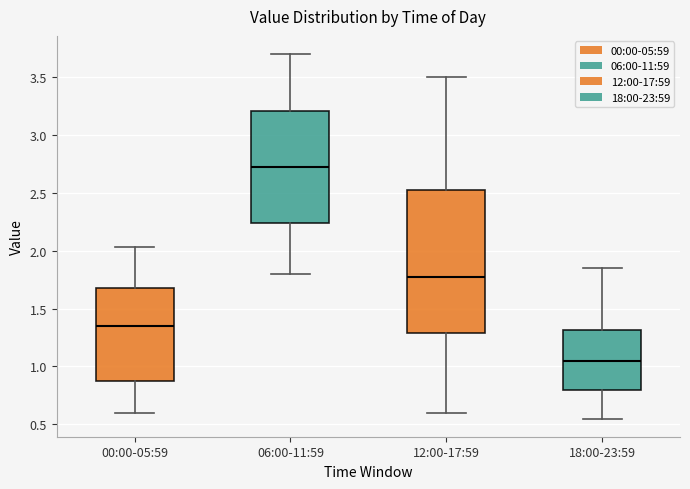

Reading left to right, transcribe this box plot: for each box, give where its median line is, the range the box spans, and where its two whiskers end, as read against the y-axis. The values are not printed on the chart, so give them approximately, as read against the axis.

00:00-05:59: median 1.35, box 0.85 to 1.70, whiskers 0.60 to 2.05
06:00-11:59: median 2.75, box 2.25 to 3.20, whiskers 1.80 to 3.70
12:00-17:59: median 1.80, box 1.30 to 2.55, whiskers 0.60 to 3.50
18:00-23:59: median 1.05, box 0.80 to 1.30, whiskers 0.55 to 1.85